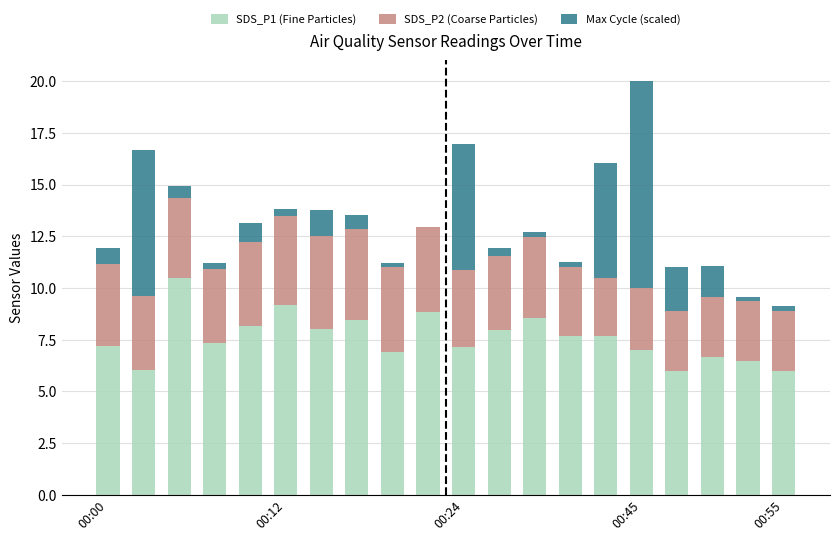

What is the maximum value for SDS_P1 (Fine Particles)?

10.5